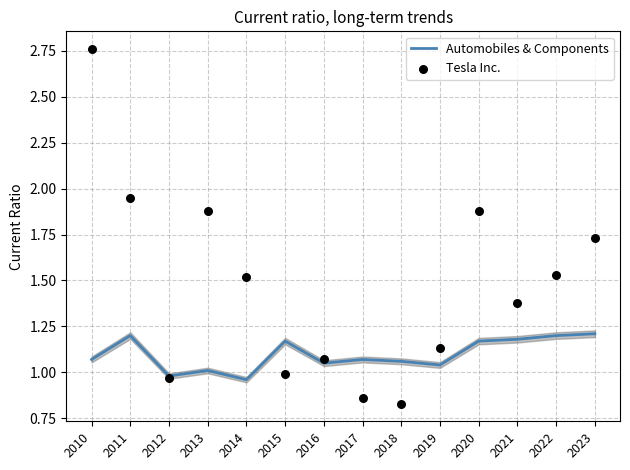

Which series contains the lowest Y value?

Tesla Inc.